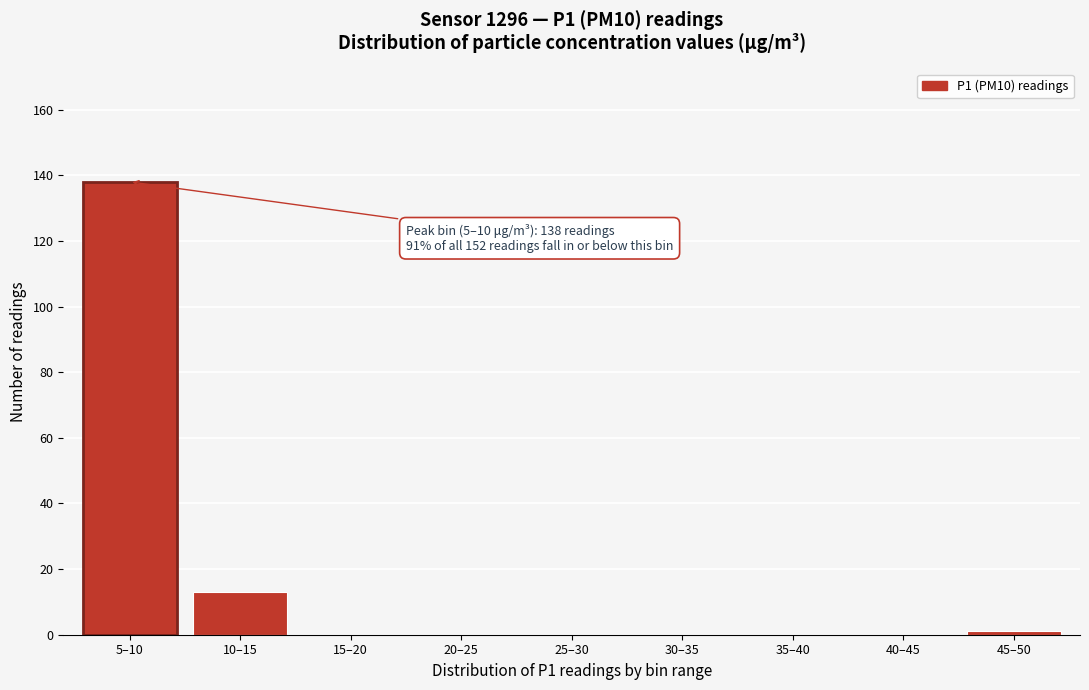

Reading left to right, transcribe all the data shown in this chart.

5–10=138	10–15=13	15–20=0	20–25=0	25–30=0	30–35=0	35–40=0	40–45=0	45–50=1